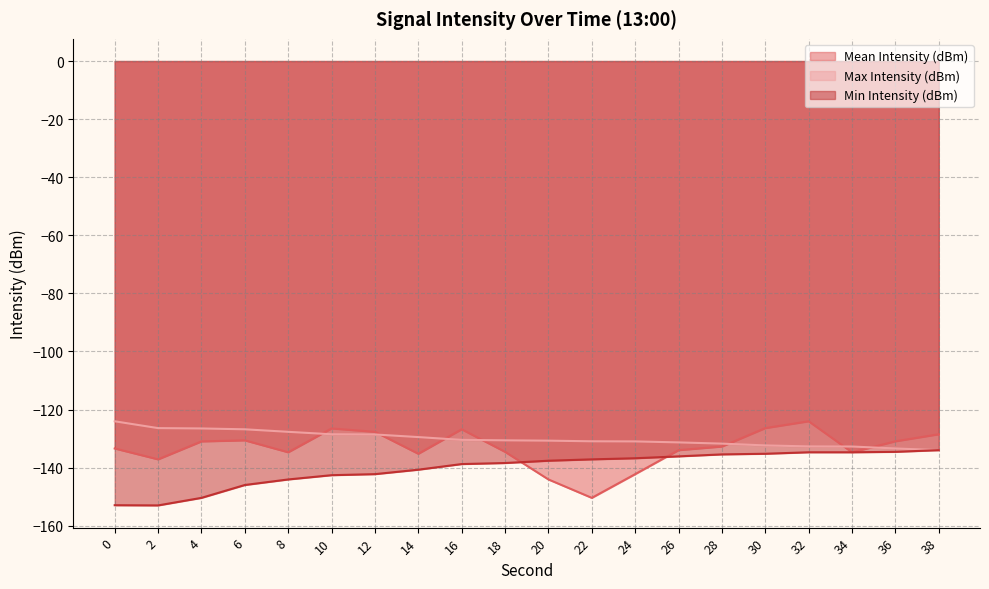

Does the chart display data point markers on the line(s)?

No